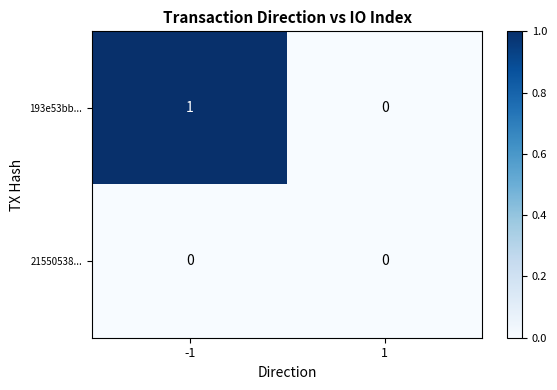

The value of 21550538... at -1 is 0. True or false?

True